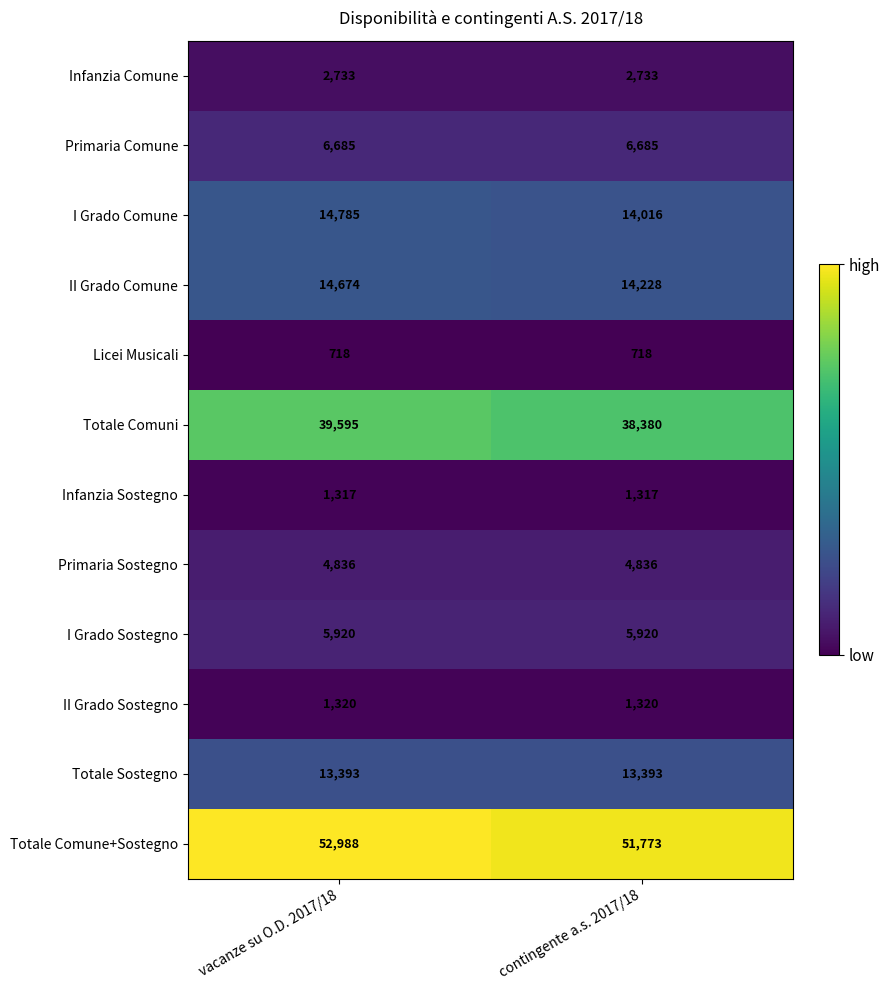

The value of Totale Sostegno at contingente a.s. 2017/18 is 13393. True or false?

True